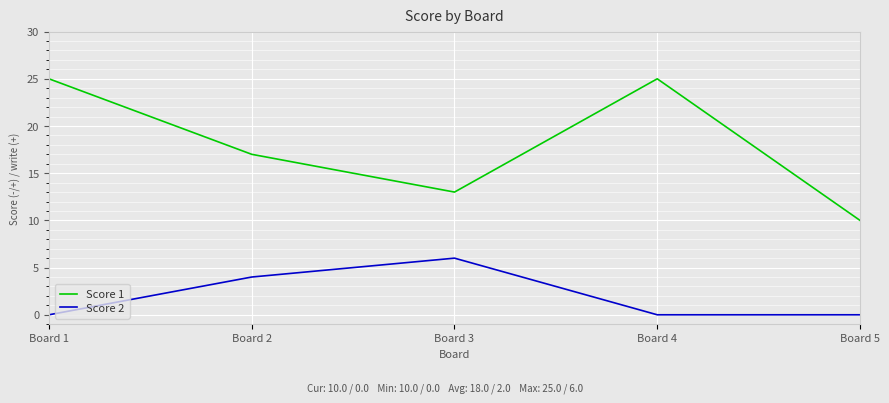

Which series has the largest total across all categories?

Score 1